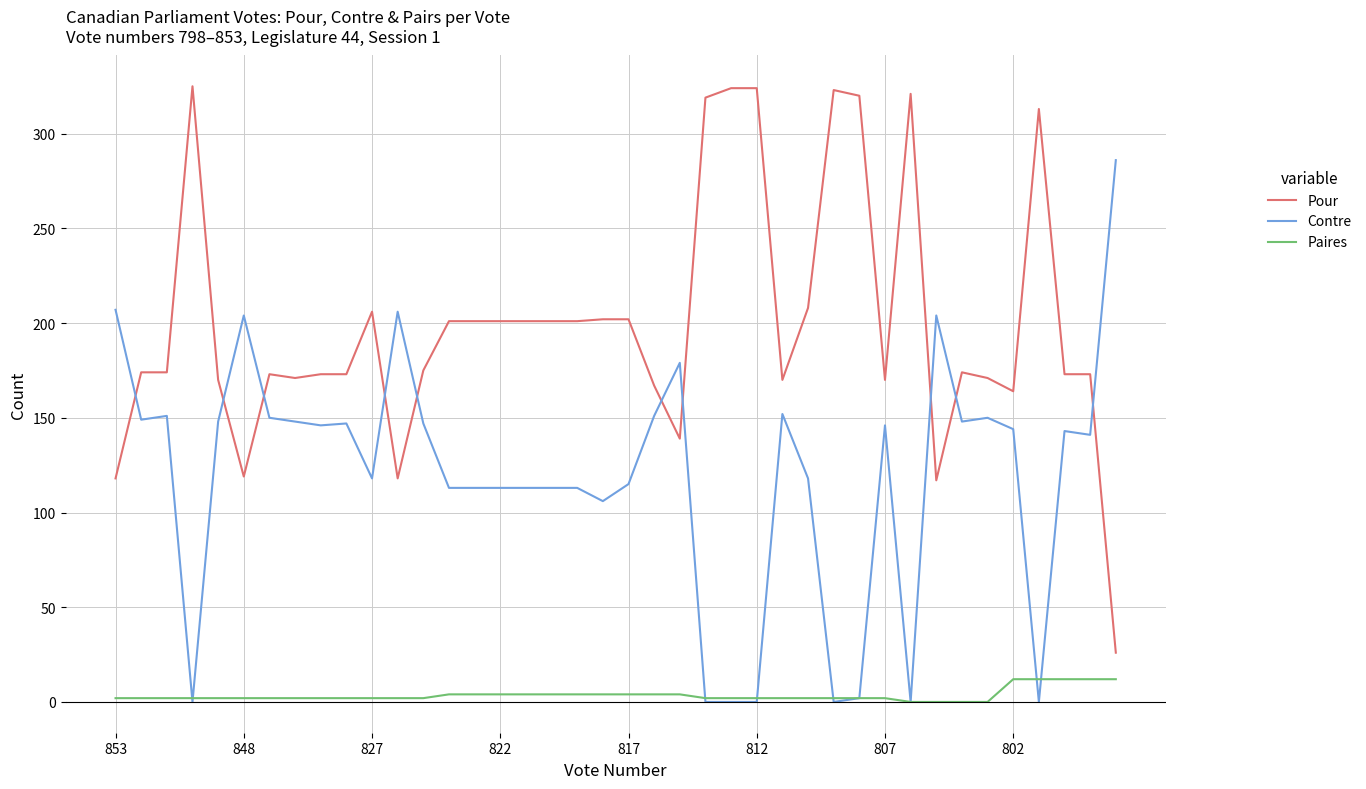

True or false: Pour and Paires cross at least once.

False